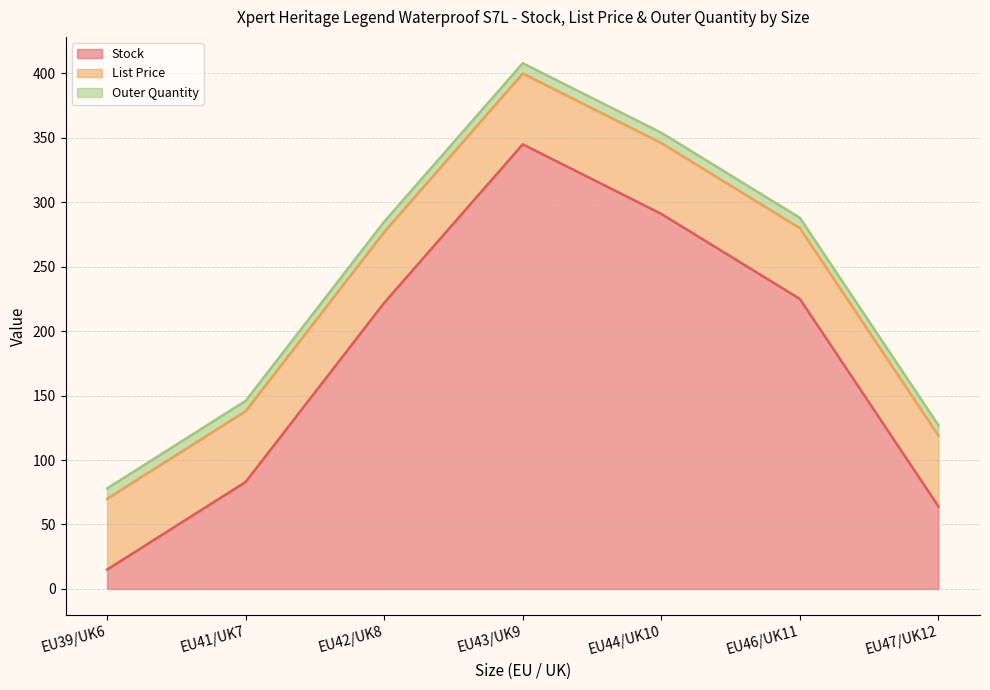

What is the approximate value of Outer Quantity at EU44/UK10?

8.0